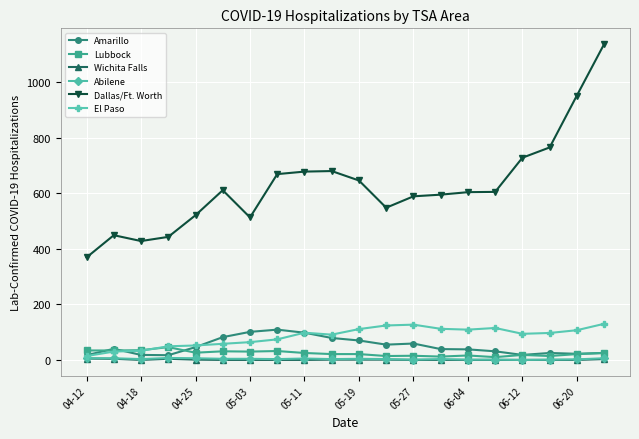

Which series has the largest range (max minus min)?

Dallas/Ft. Worth